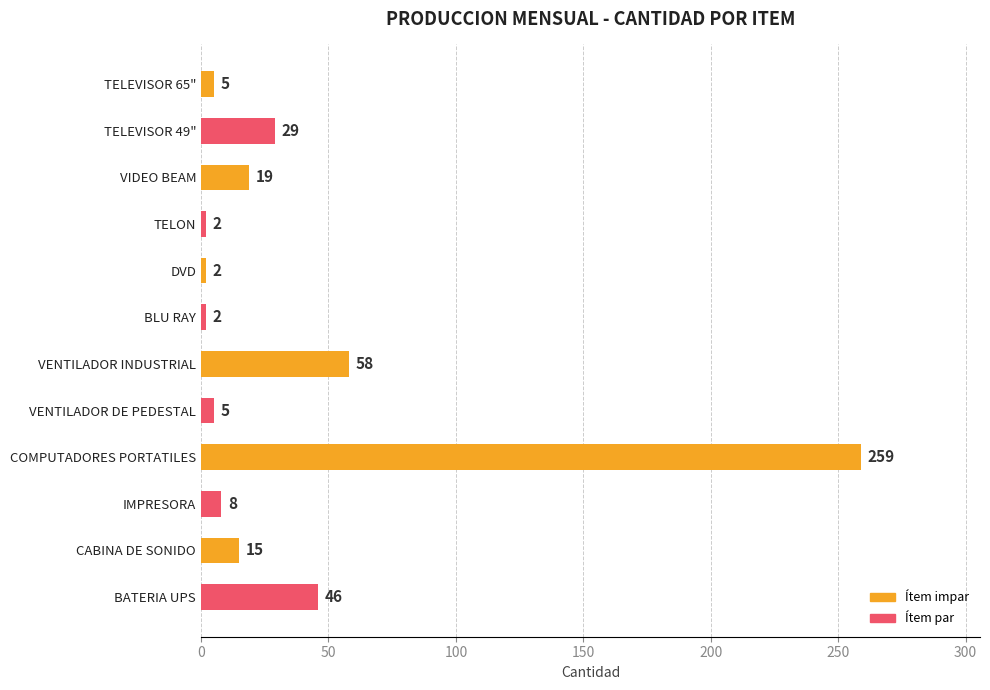

Reading top to bottom, transcribe all the data shown in this chart.

5	29	19	2	2	2	58	5	259	8	15	46